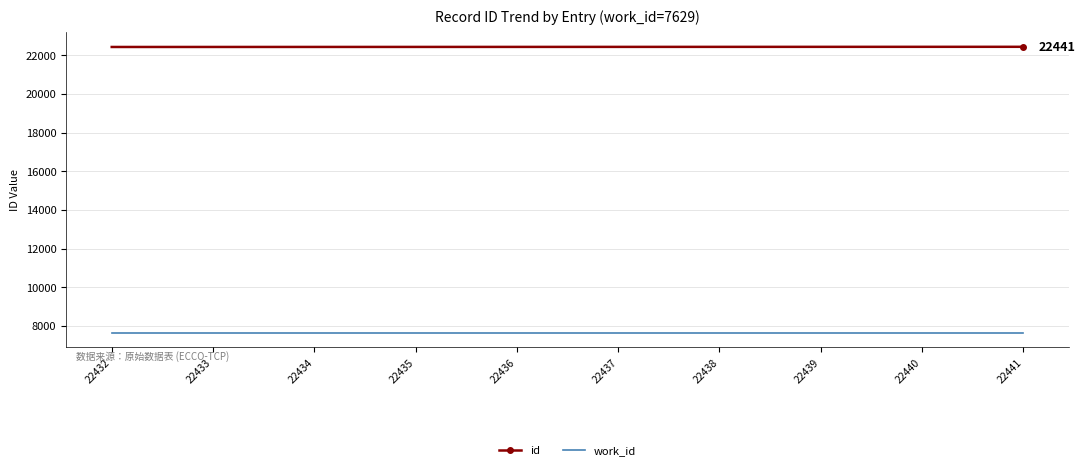

Which series has the largest total across all categories?

id